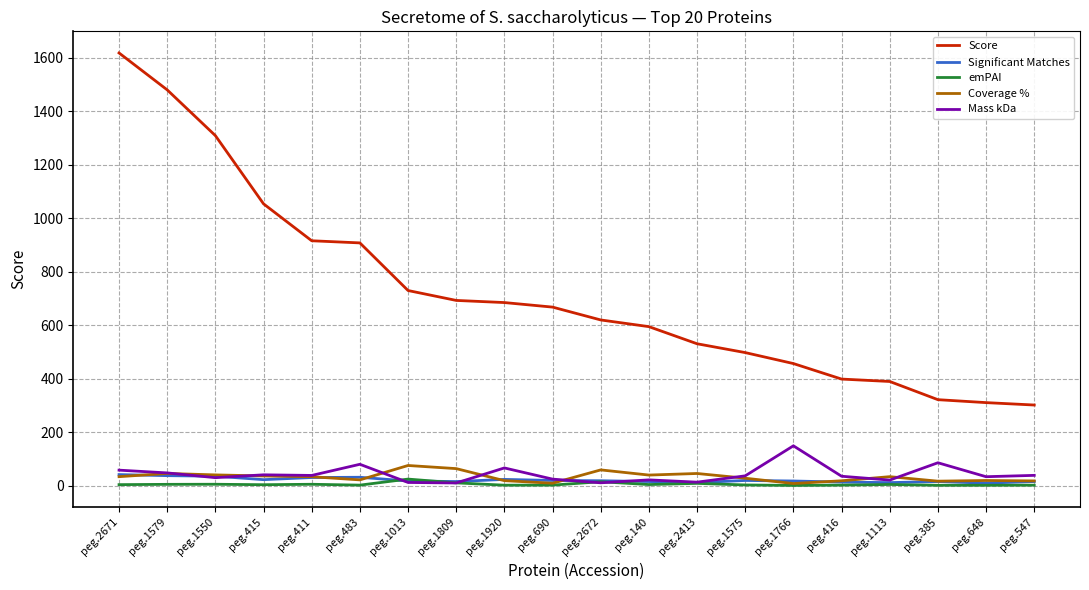

What is the average value of the Coverage % series?

32.8